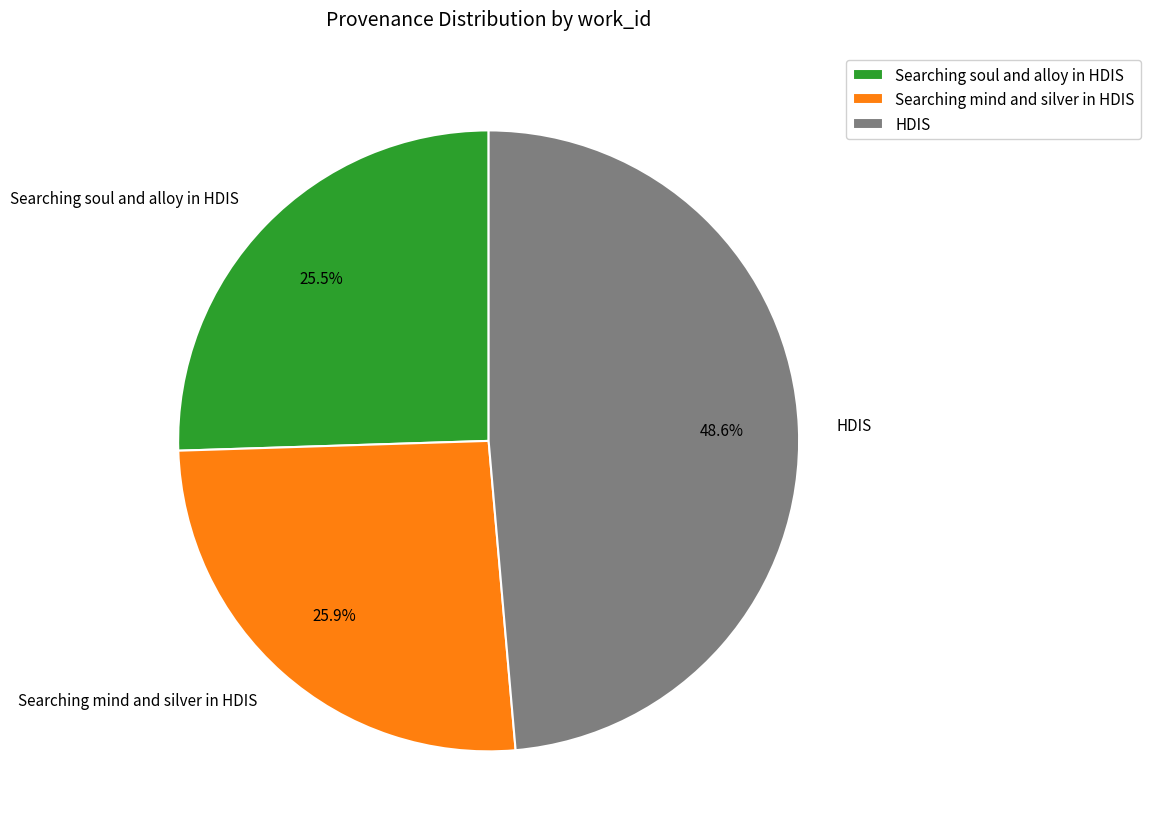

Which slice is the largest?

HDIS